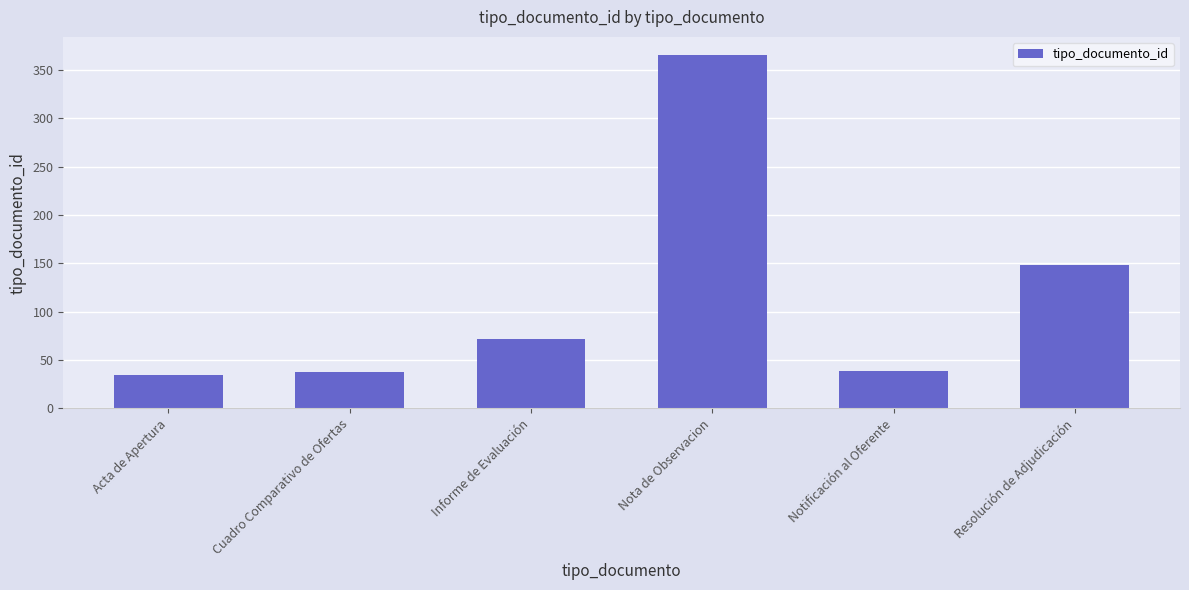

How many bars are there in total?

6